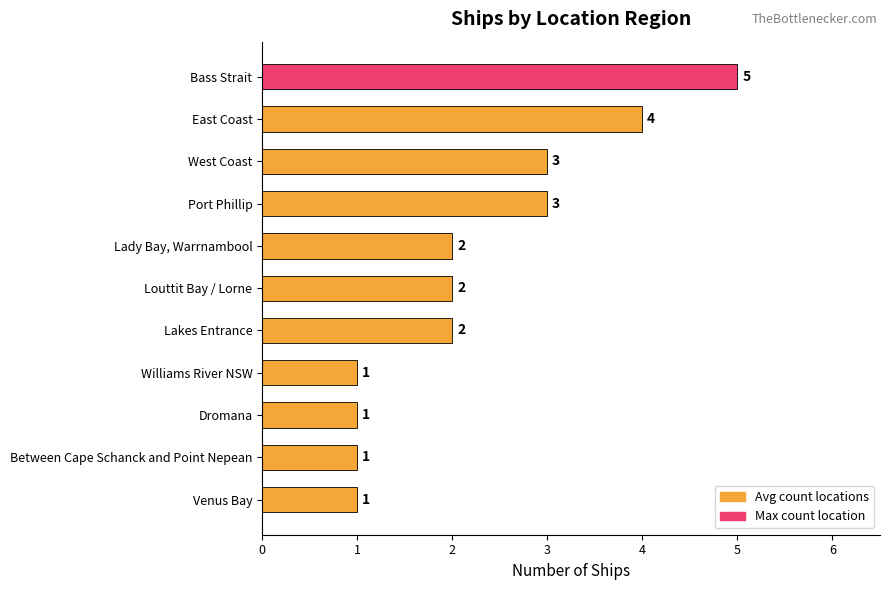

Is it true that the value at Dromana is 0?

False